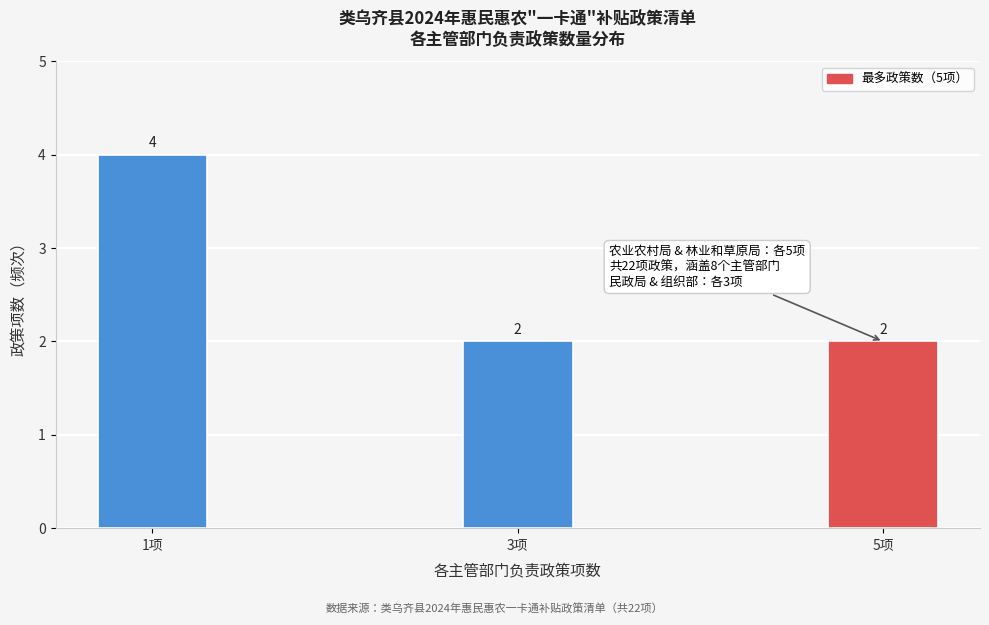

Reading left to right, transcribe all the data shown in this chart.

4	2	2